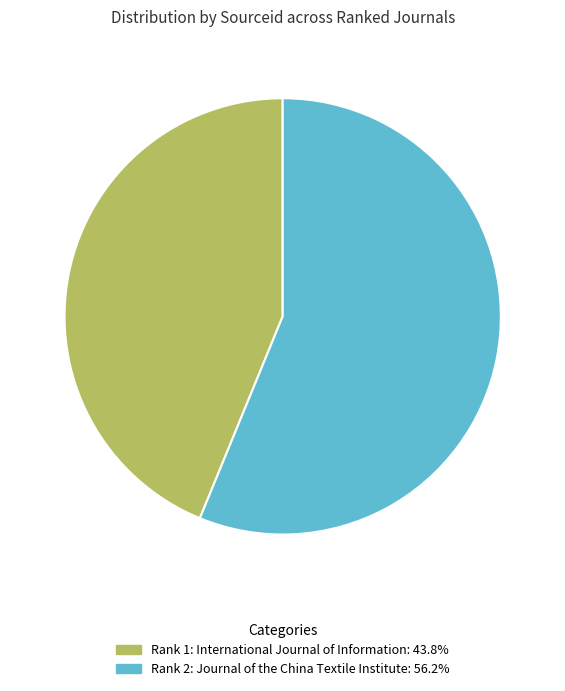

Which has a higher value, Rank 2: Journal of the China Textile Institute or Rank 1: International Journal of Information?

Rank 2: Journal of the China Textile Institute